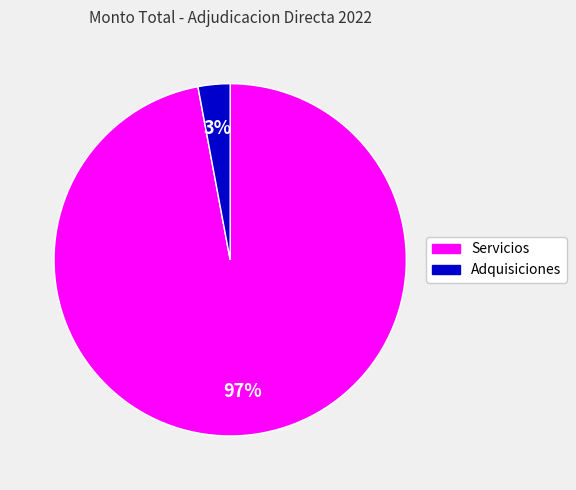

Count the number of slices in the pie.

2